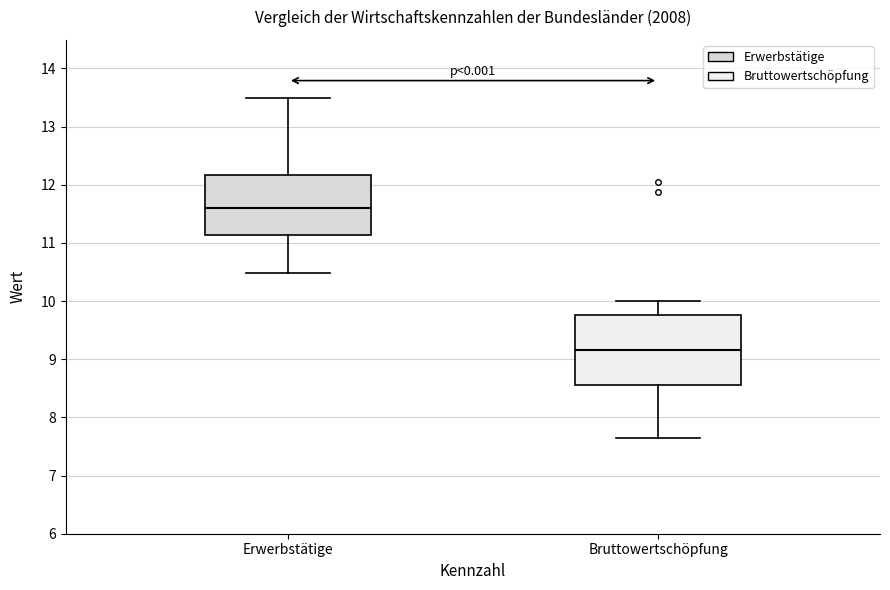

Reading left to right, transcribe this box plot: for each box, give where its median line is, the range the box spans, and where its two whiskers end, as read against the y-axis. The values are not printed on the chart, so give them approximately, as read against the axis.

Erwerbstätige: median 11.6, box 11.1 to 12.2, whiskers 10.5 to 13.5
Bruttowertschöpfung: median 9.2, box 8.6 to 9.8, whiskers 7.7 to 10.0